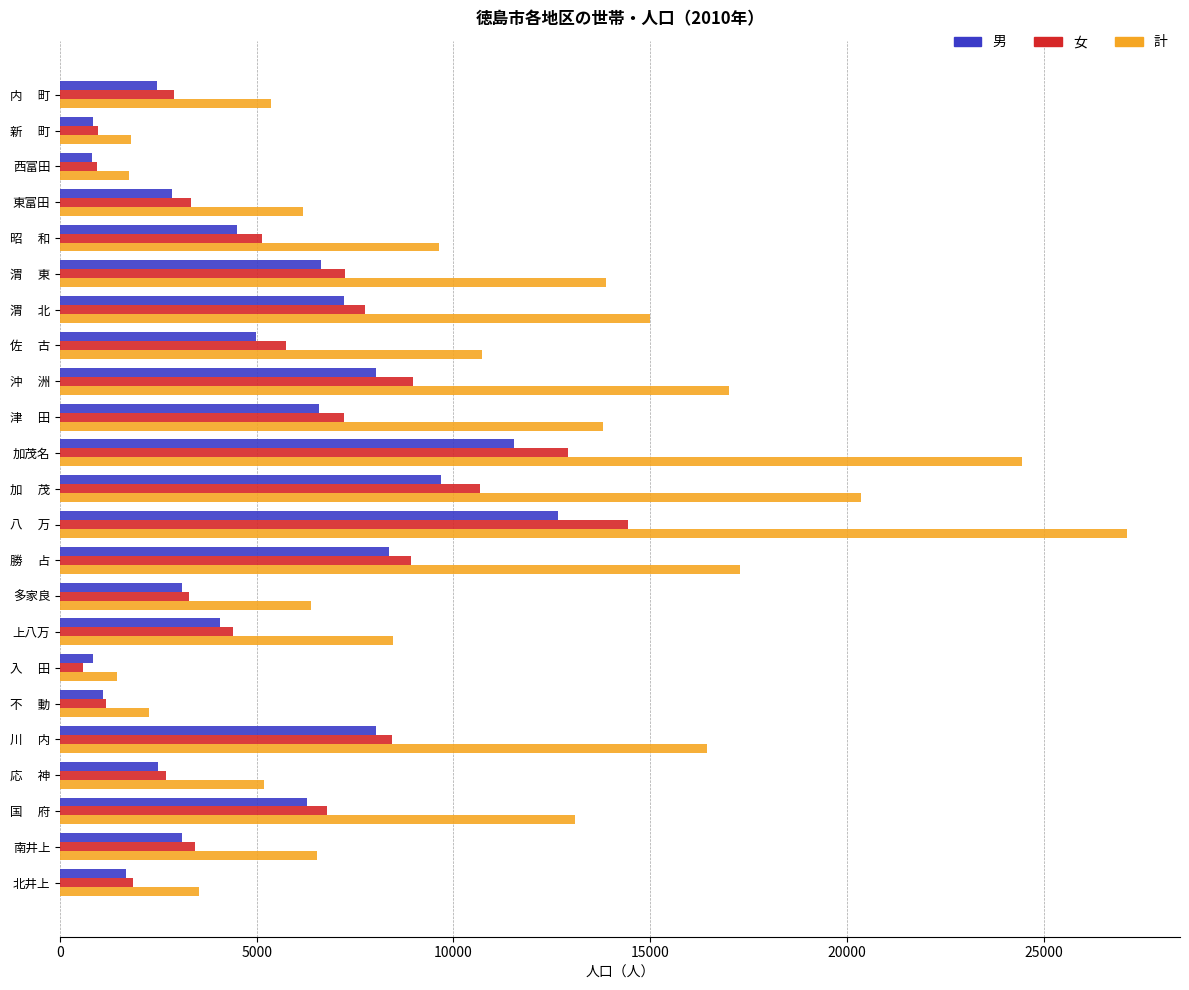

What is the maximum value for 男?

12668